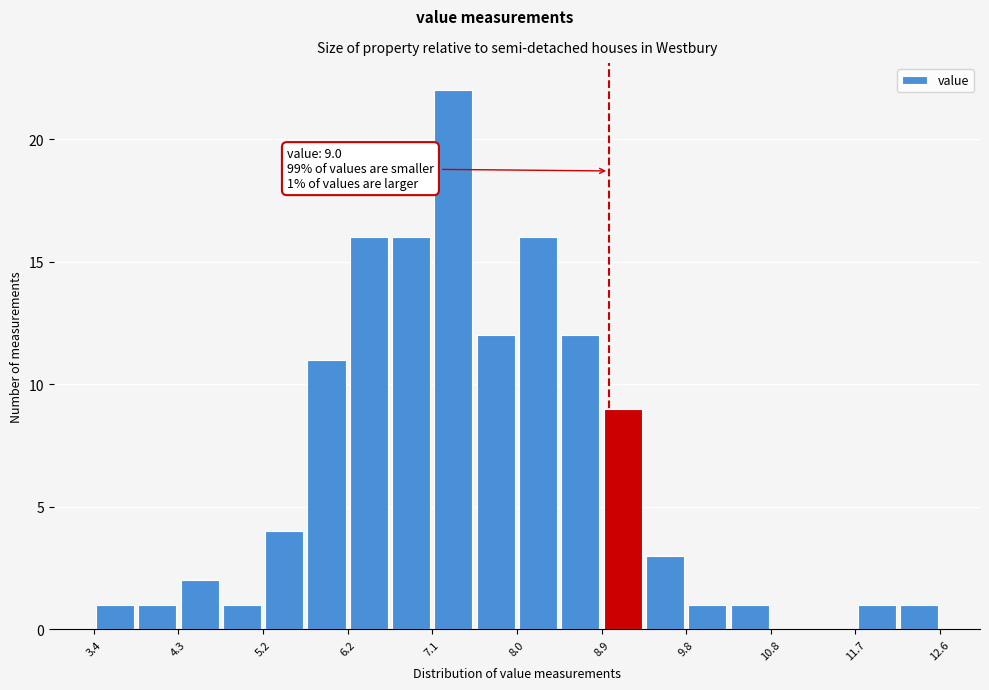

Which range on the x-axis has the tallest bar?

7.08 to 7.54